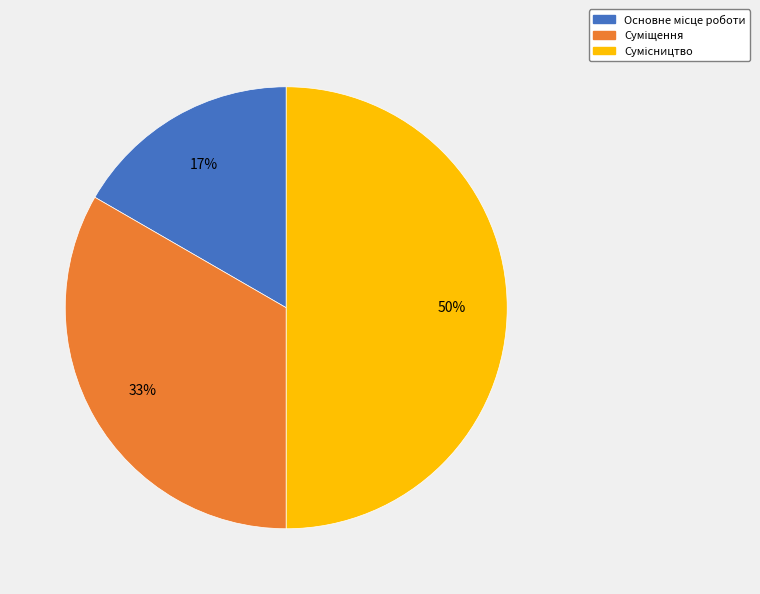

To the nearest percent, what is the difference between the largest and smallest slice percentages?

33%